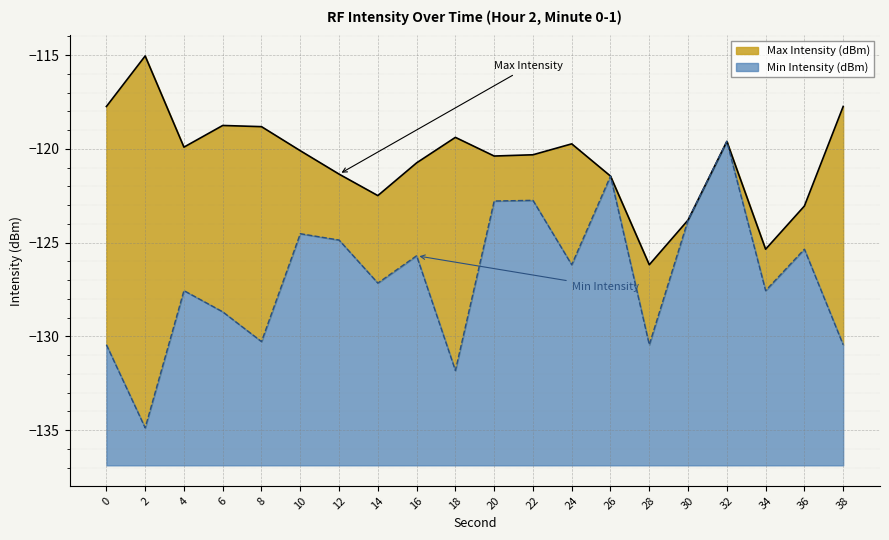

Where is the first local minimum for Max Intensity (dBm)?

4